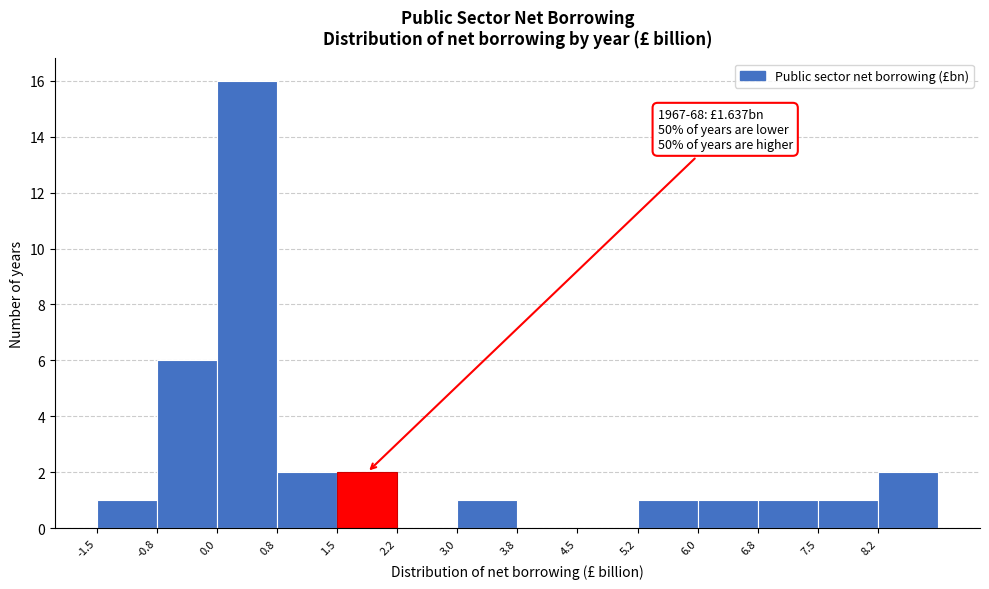

Over which range of the x-axis is the bar tallest?

0.00 to 0.75